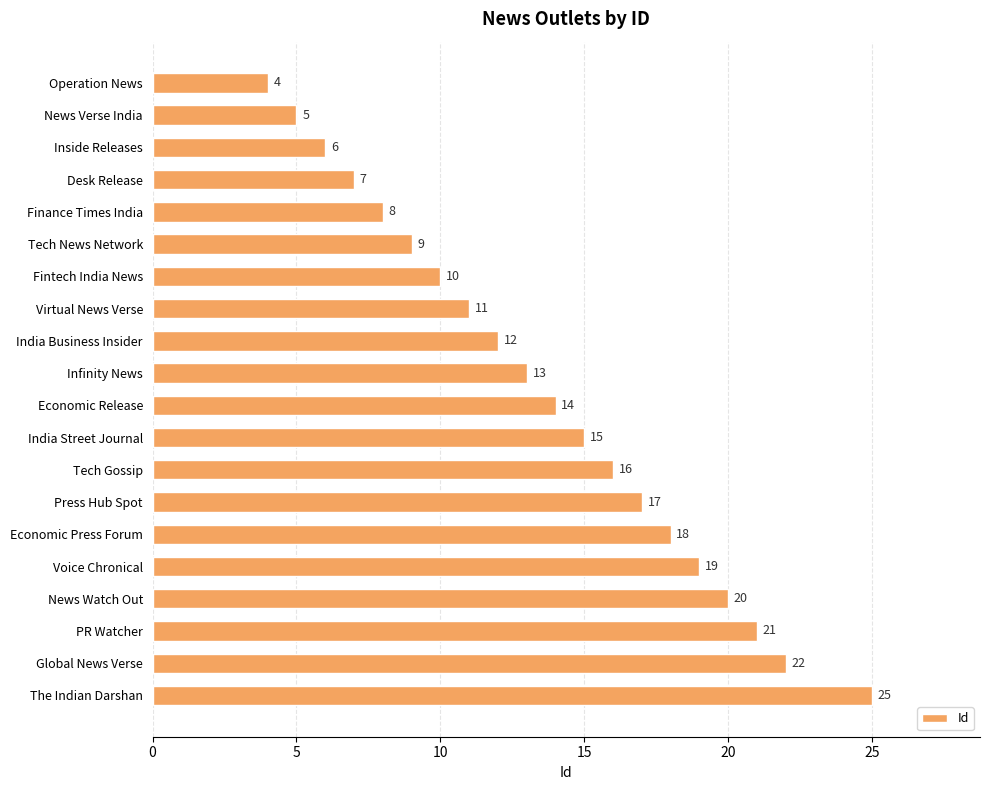

How many categories are shown in the chart?

20